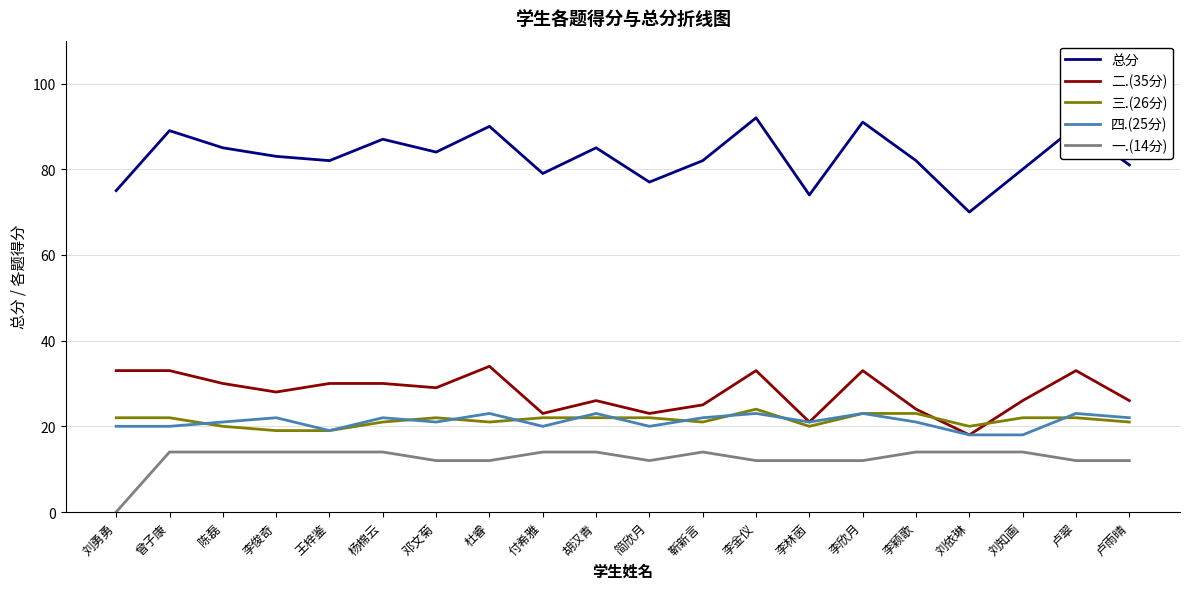

What position from the left is 李欣月?

15